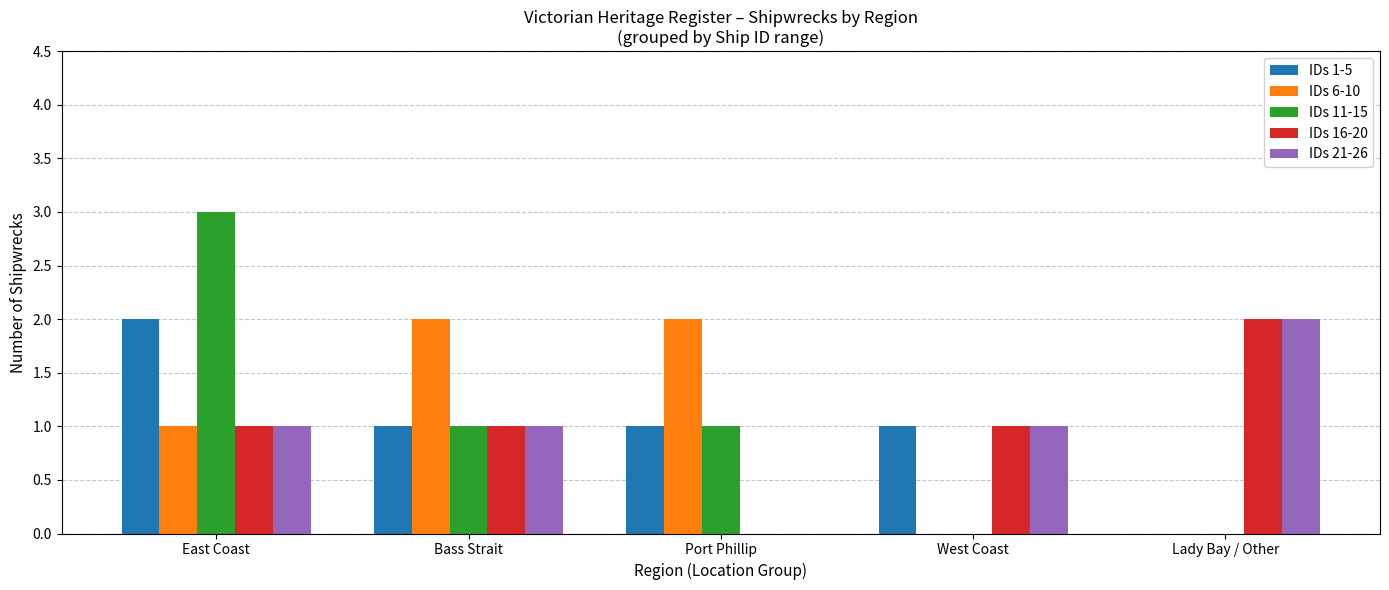

At which label is IDs 6-10 closest to 1?

East Coast